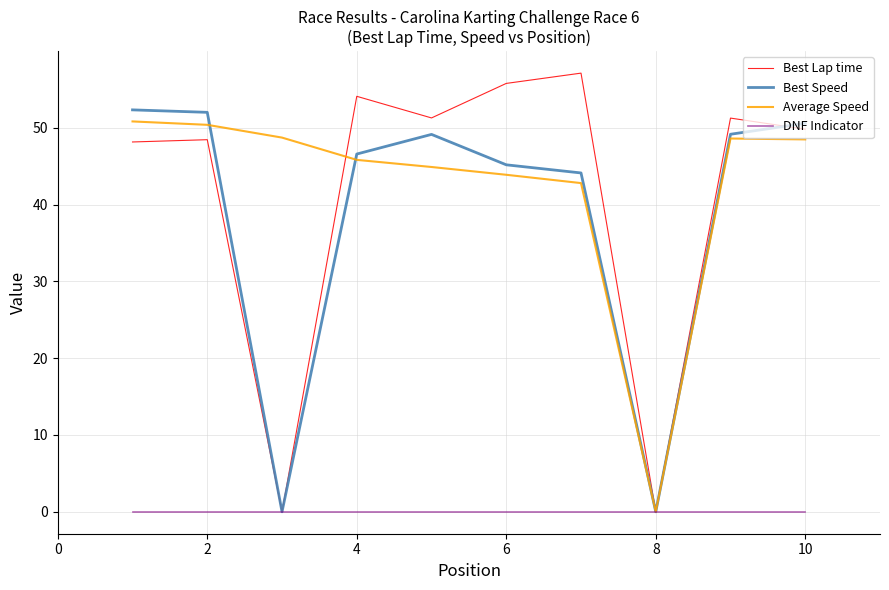

What is the greatest value displayed?

57.1